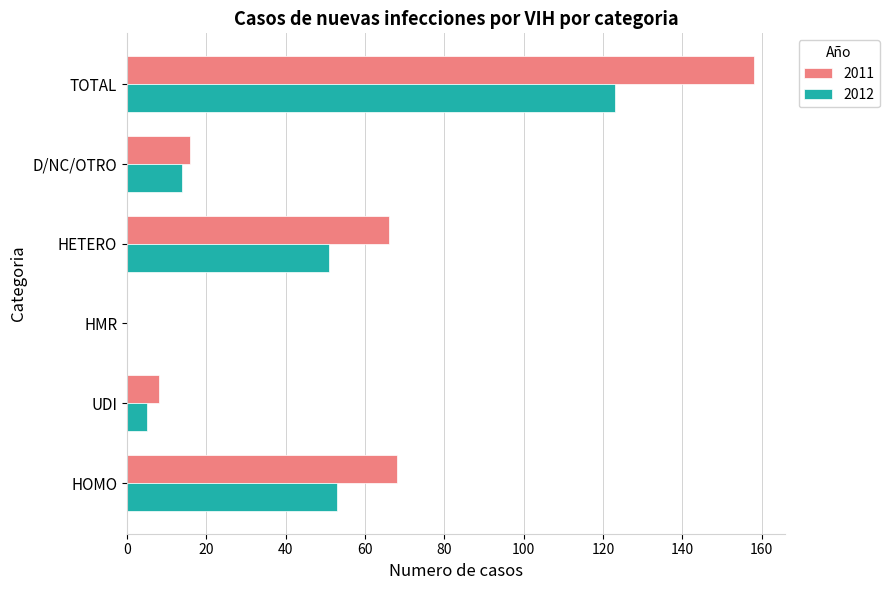

Which series has the largest total across all categories?

2011